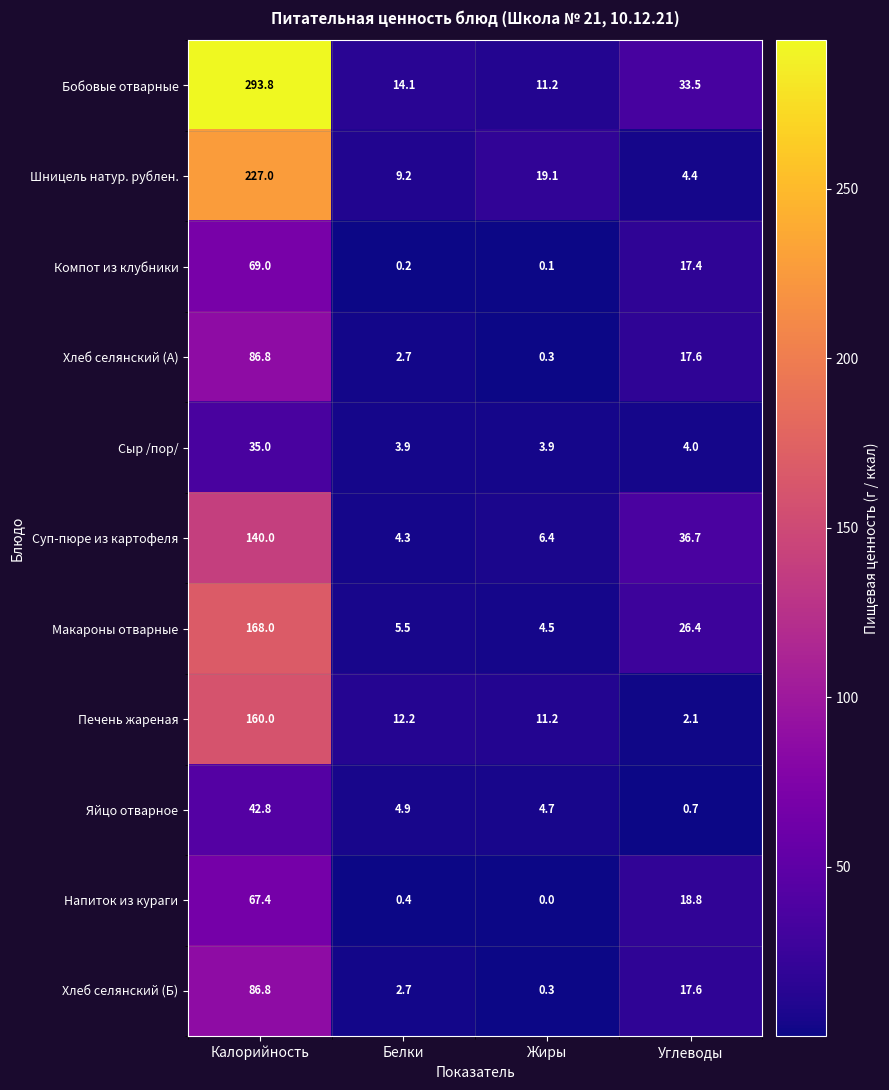

Where is Печень жареная nearest to the value 81?

Белки